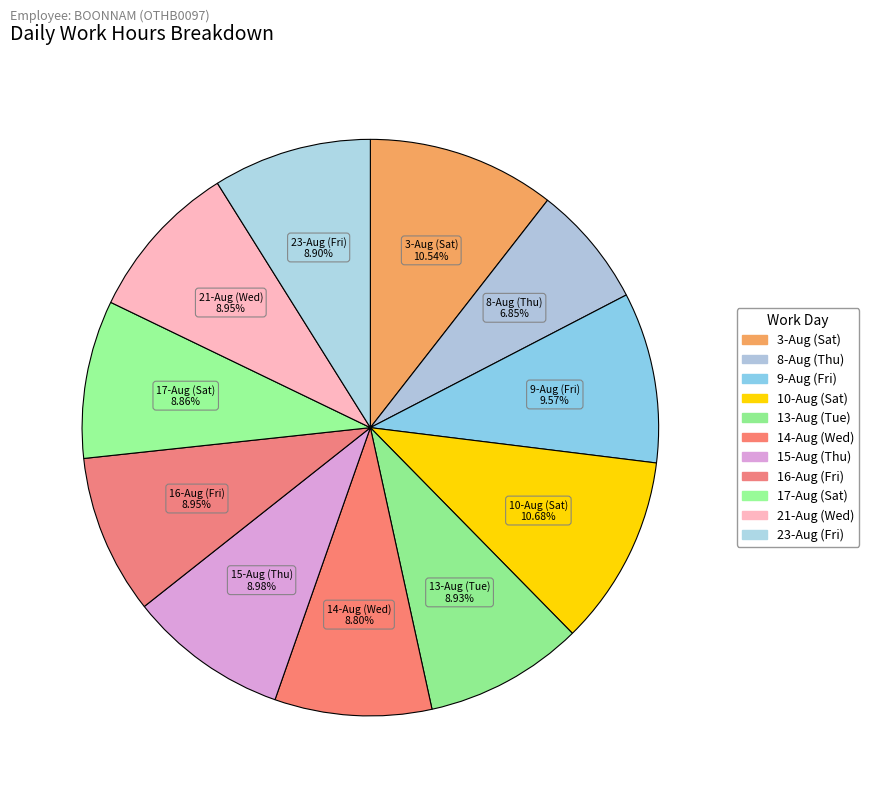

How many segments does this pie chart have?

11